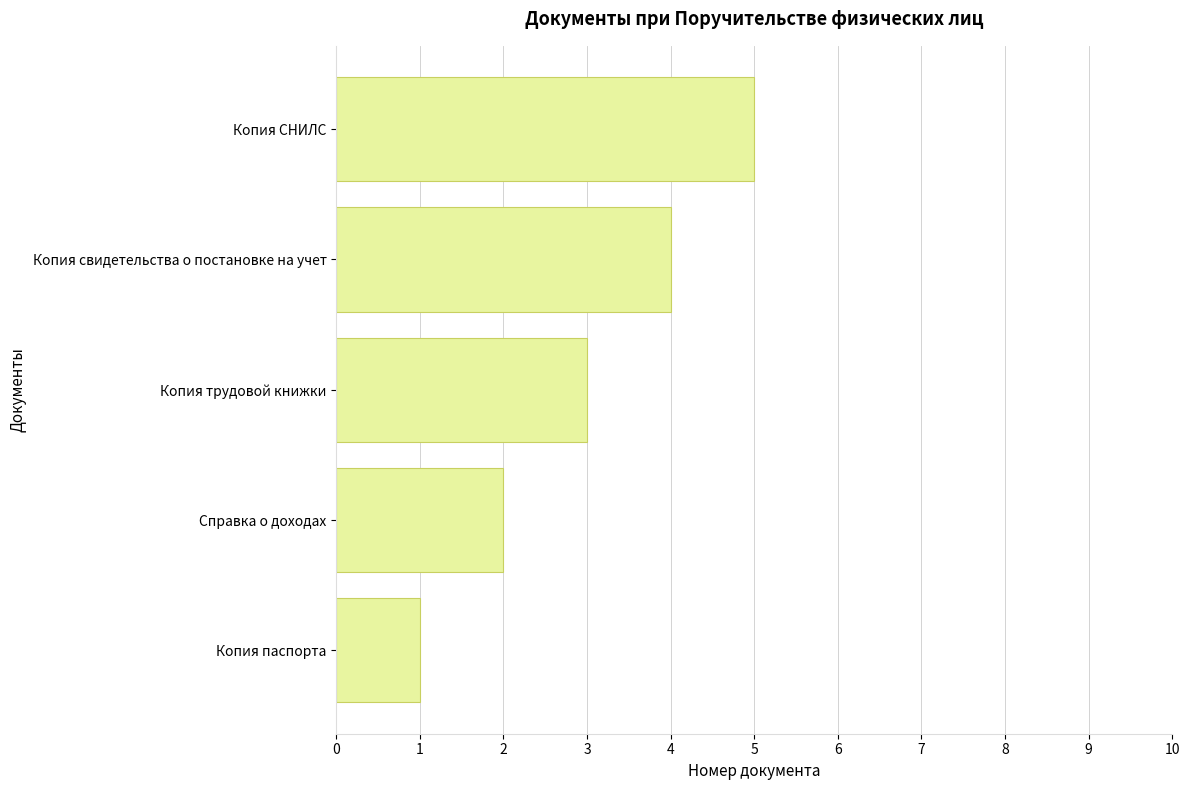

What is the smallest value displayed?

1